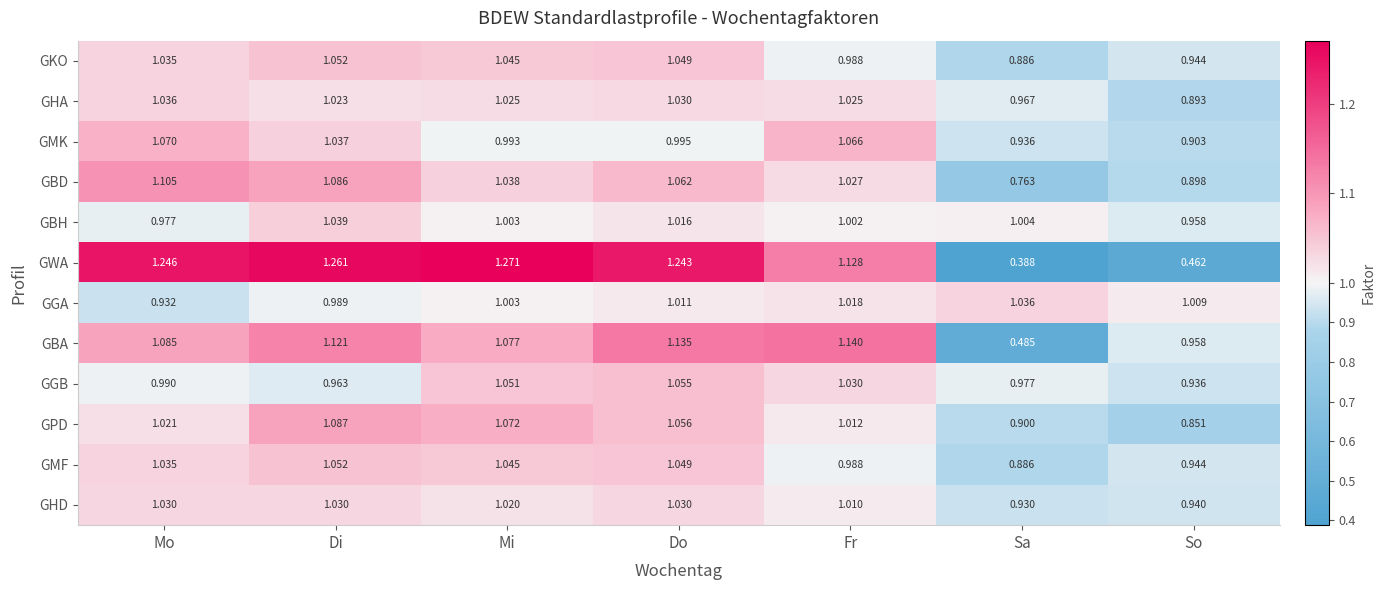

Which series changed the most between Di and Sa?

GWA